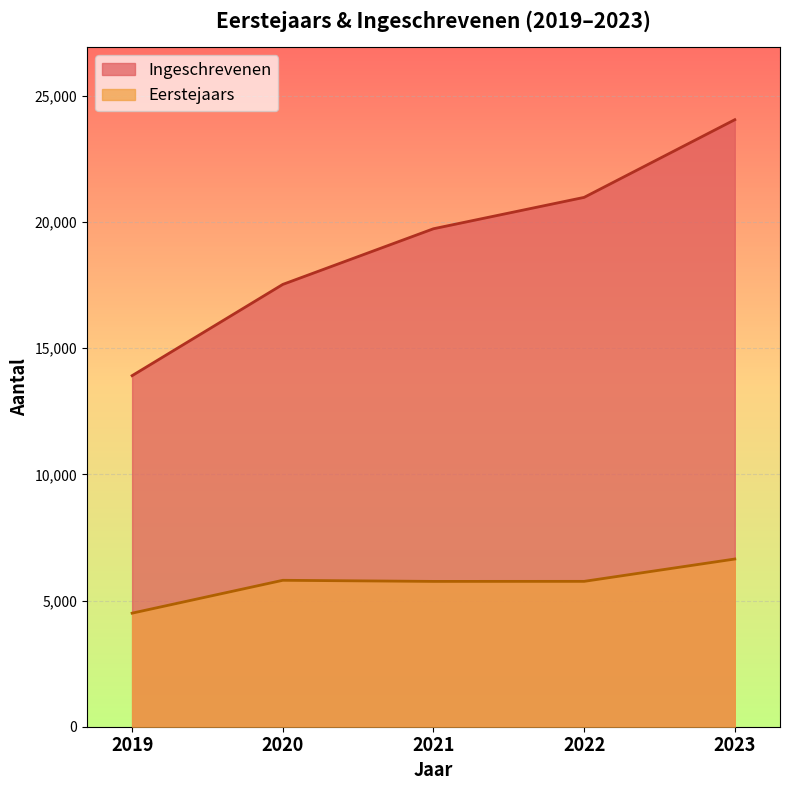

At which label is Eerstejaars closest to 5571?

2021